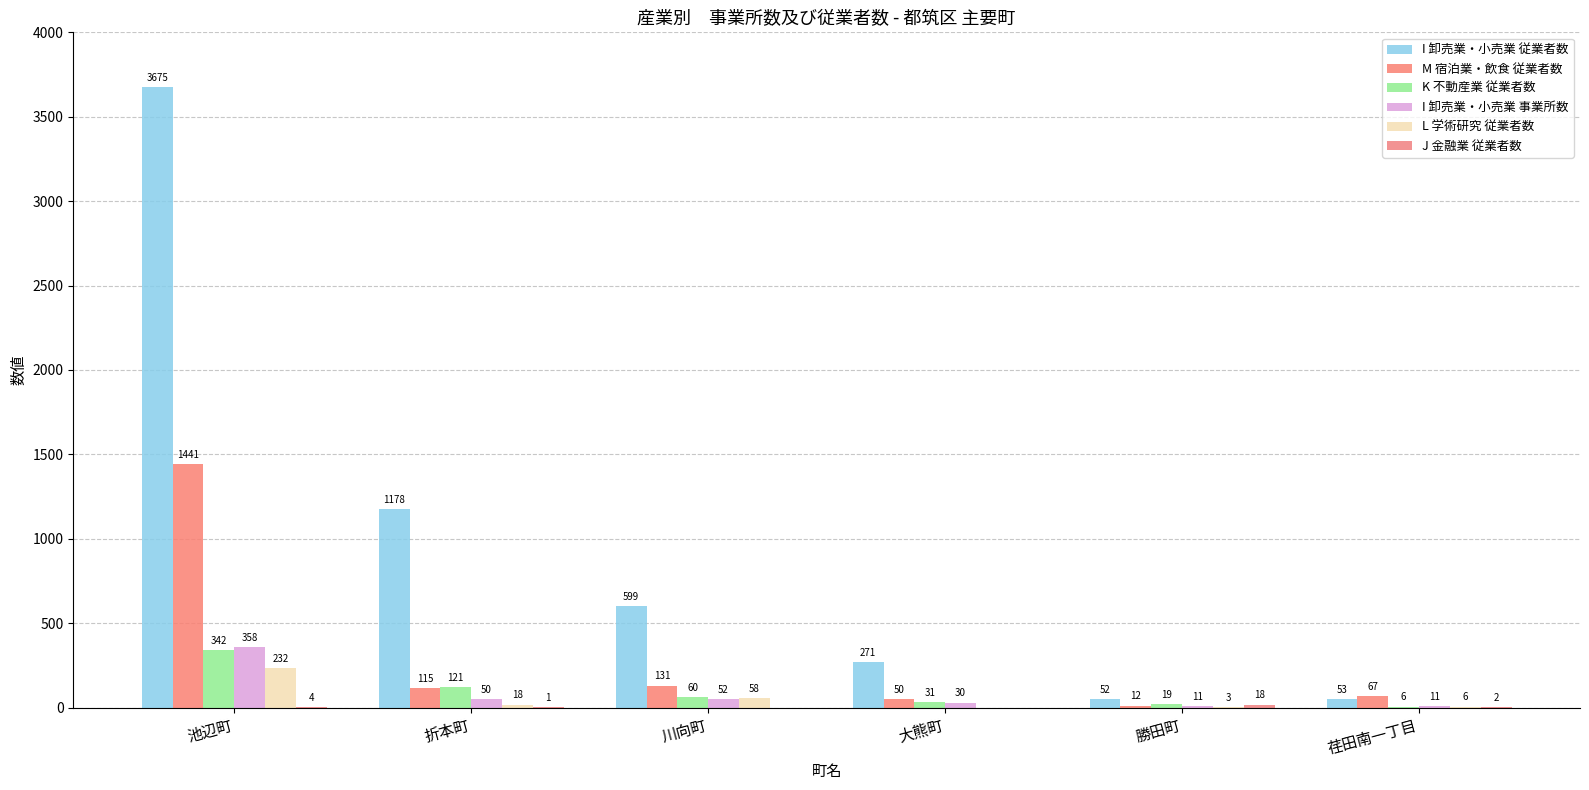

How many distinct data groups are displayed?

6